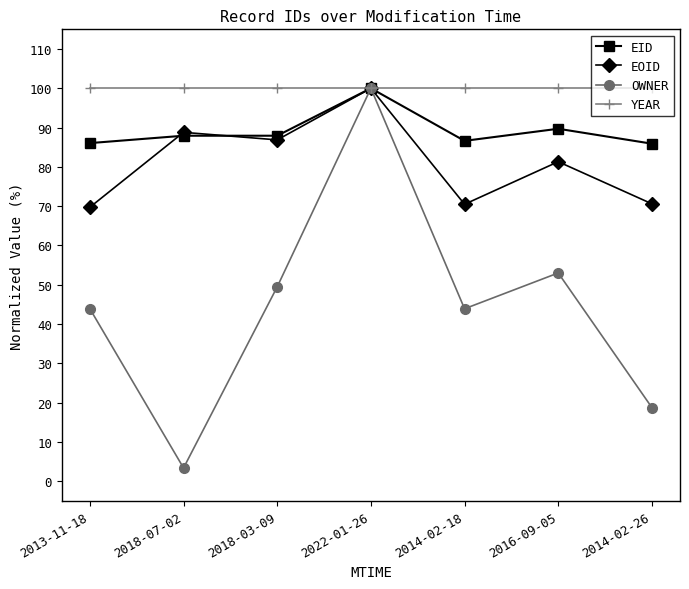

Is this an area chart (filled region under the line)?

No